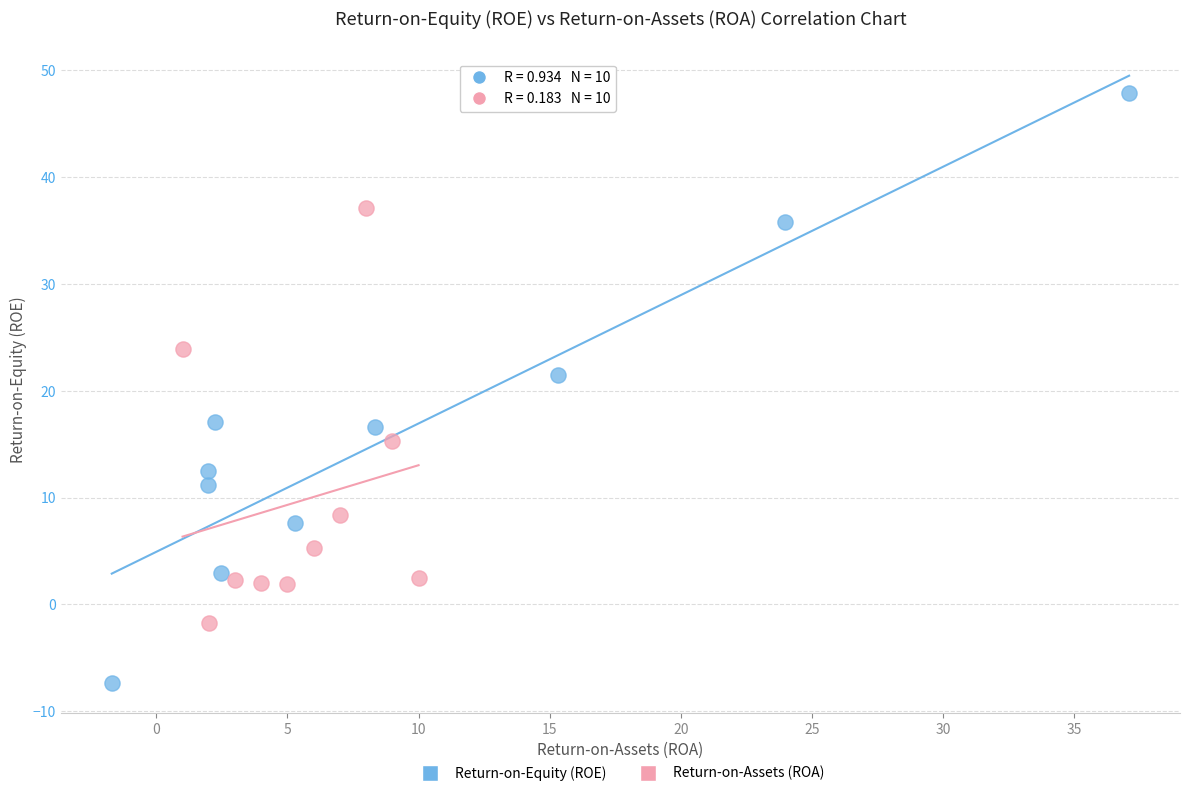

Which series has the widest spread of Y values?

Return-on-Equity (ROE)